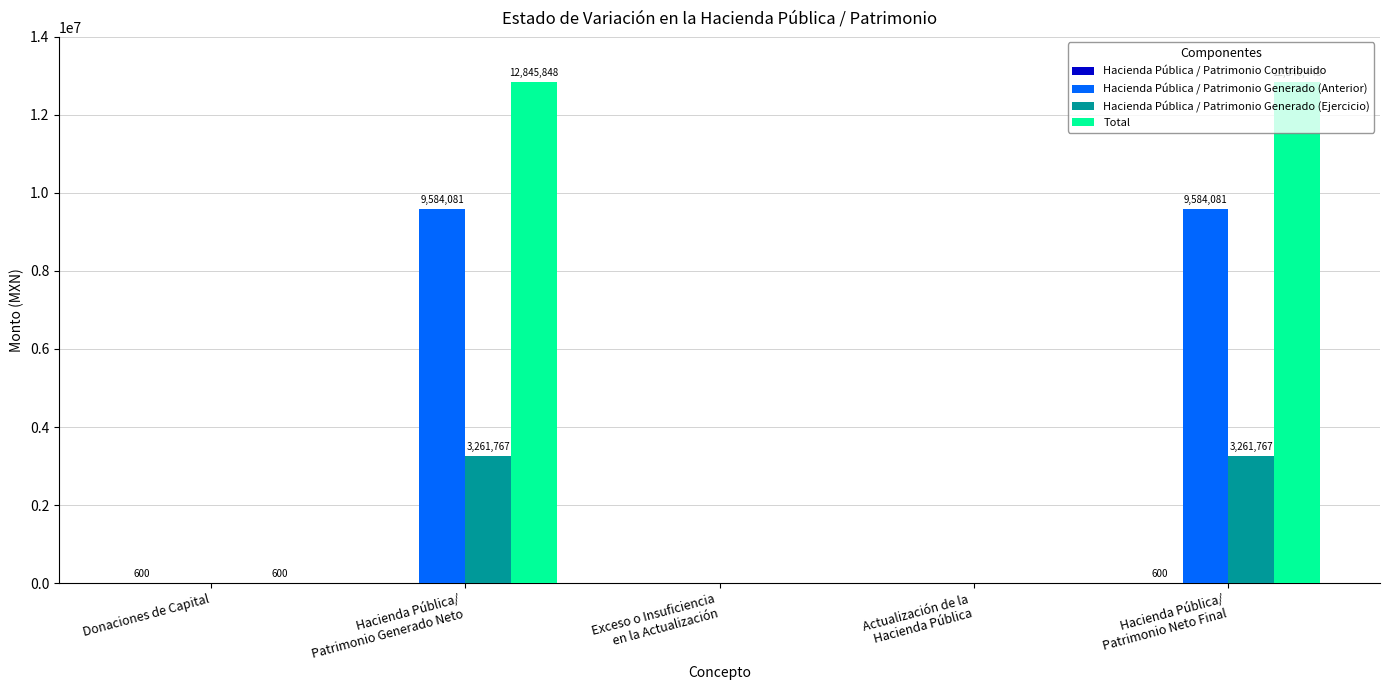

What is the sum of all Total values?

25692895.1